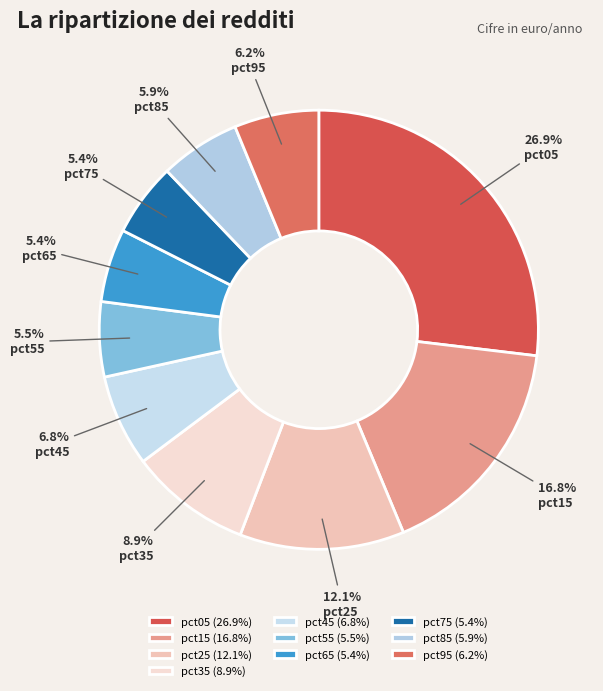

True or false: pct25 accounts for 1% of the total.

False